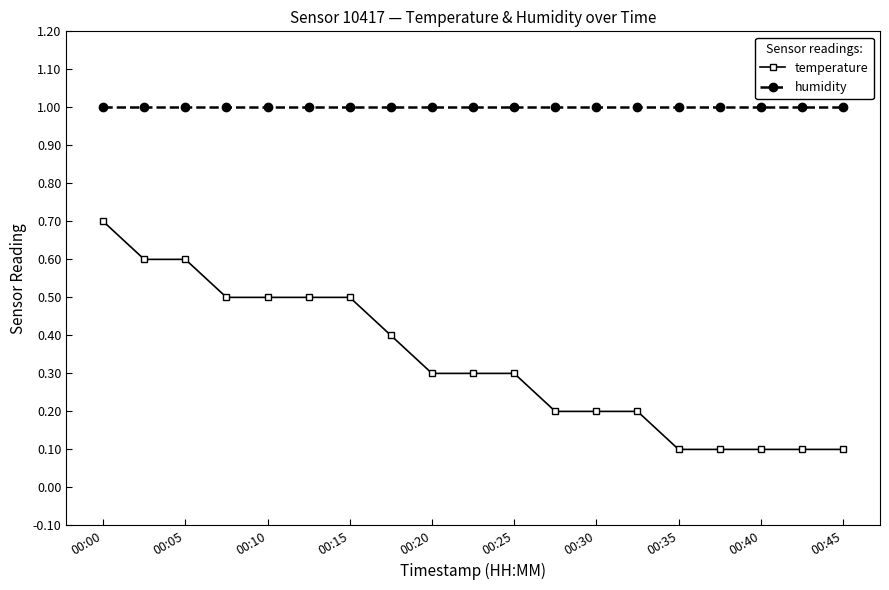

True or false: humidity and temperature intersect in this chart.

False